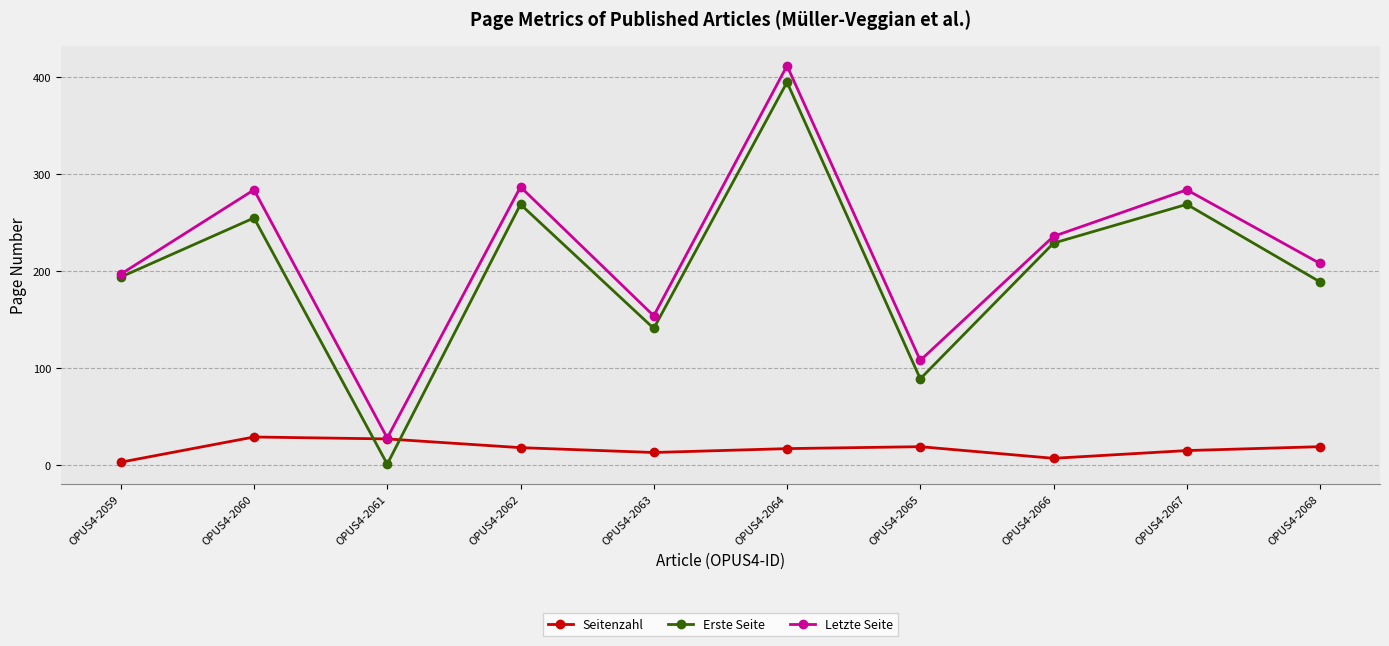

What is the value of the Letzte Seite point at the 3rd from the left?

28